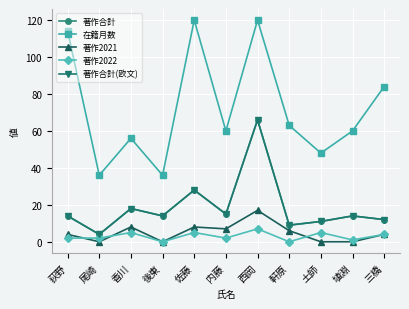

Between 尾崎 and 佐藤, which series saw the biggest shift?

在籍月数